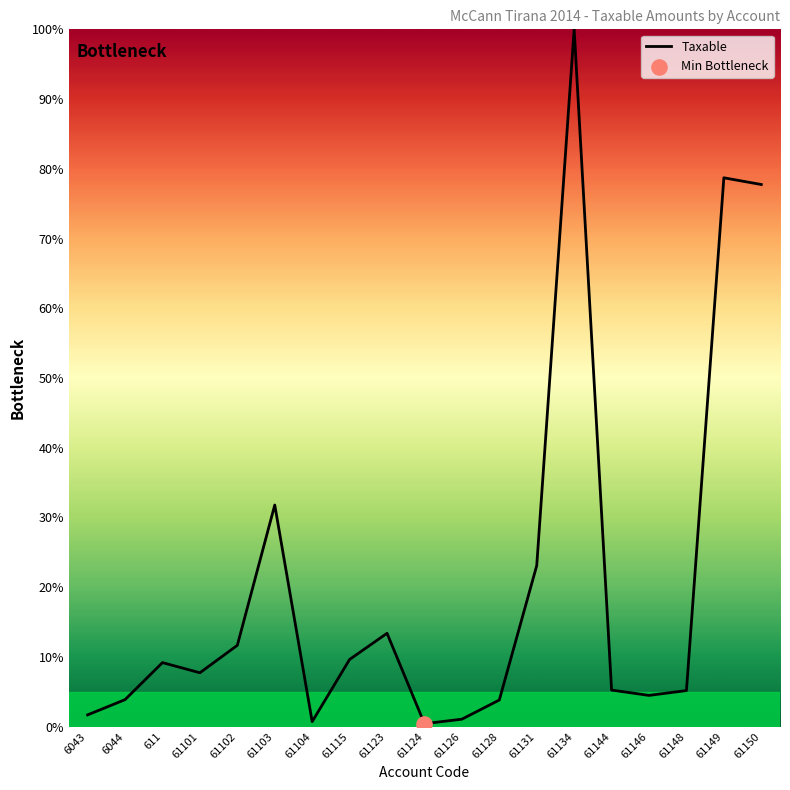

What is the change in value from 61102 to 61103?

+20.1